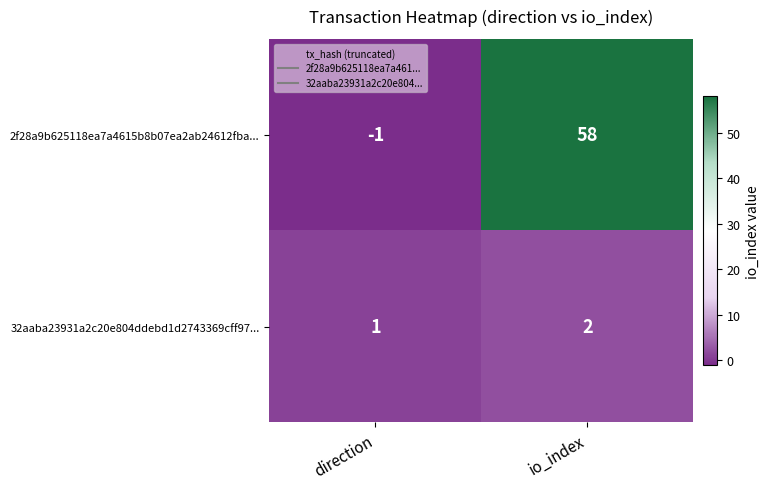

What is the spread (max minus min) of values at io_index?

56